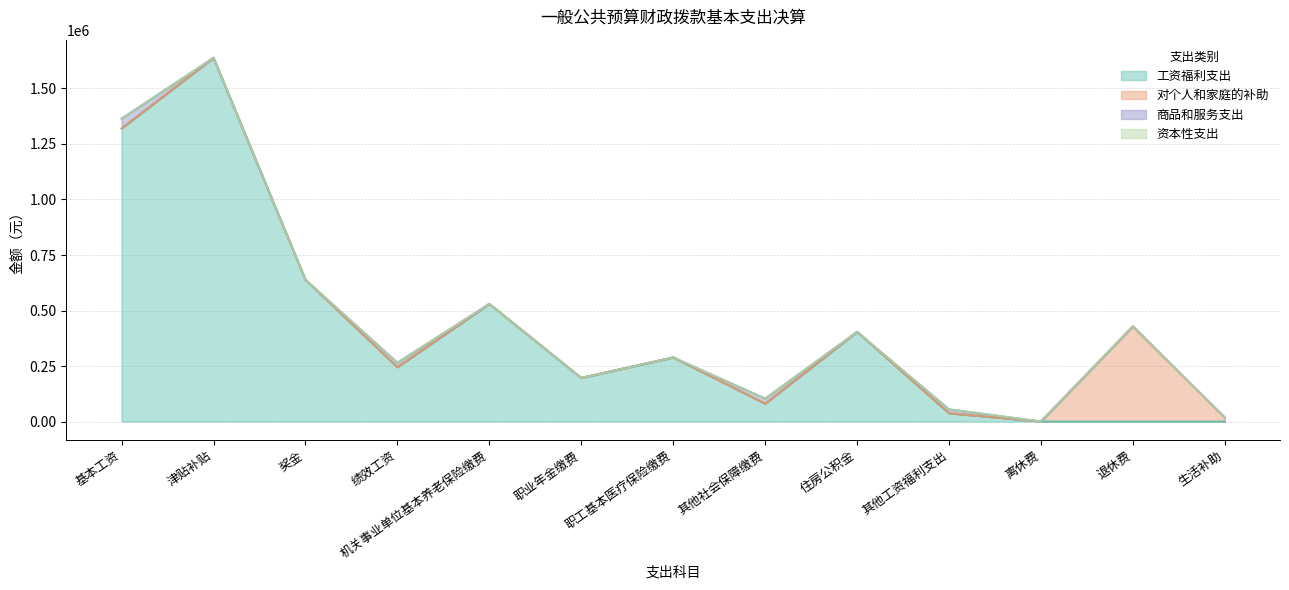

Which series has the largest total across all categories?

工资福利支出